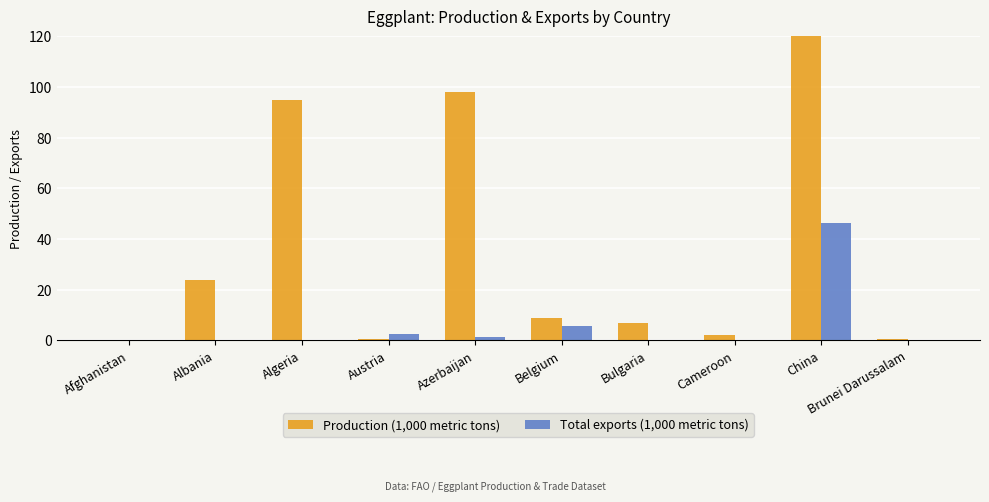

The value of Total exports (1,000 metric tons) at Algeria is 27.8. True or false?

False